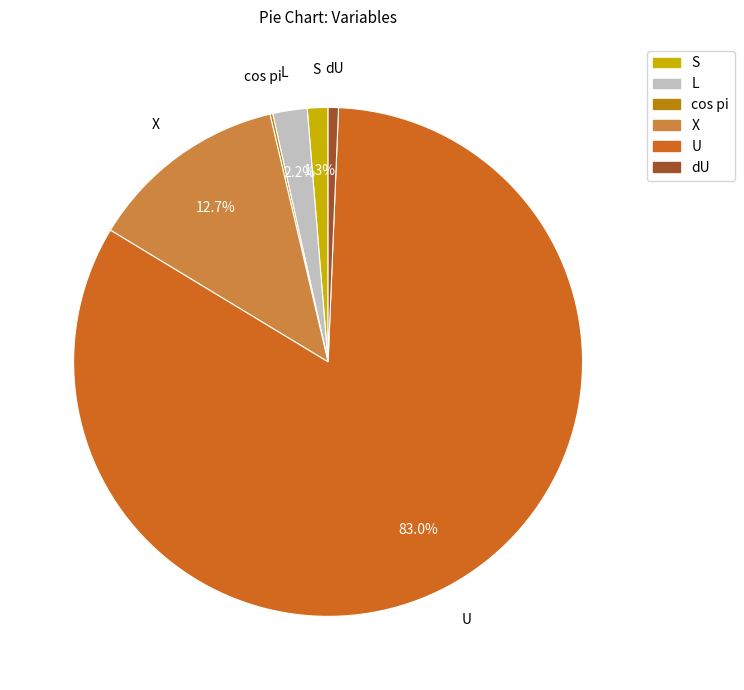

To the nearest percent, what is the difference between the largest and smallest slice percentages?

83%